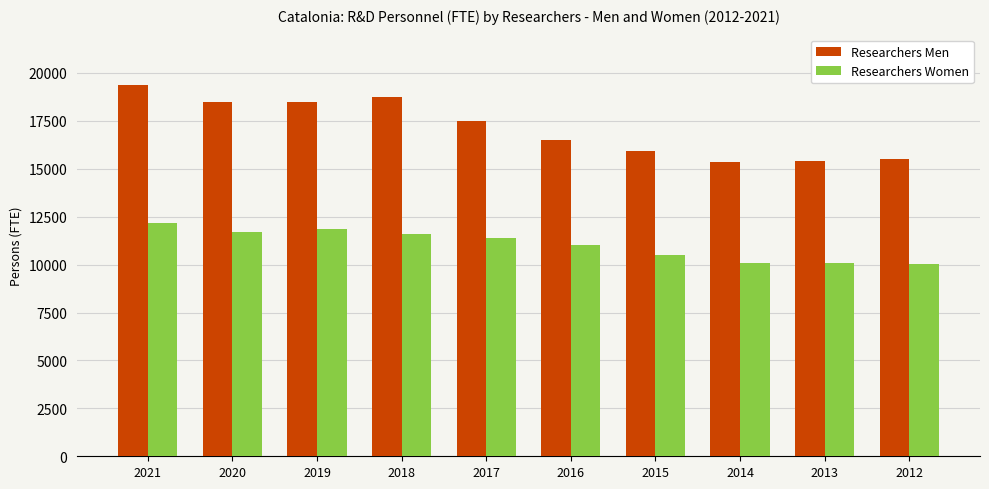

Which series has the largest total across all categories?

Researchers Men